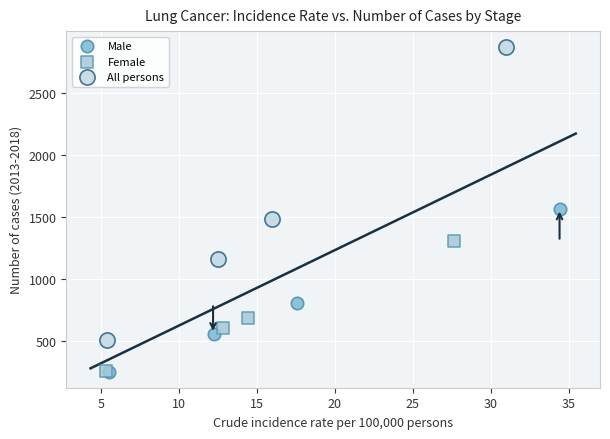

What are all the series names shown in the legend?

Male, Female, All persons